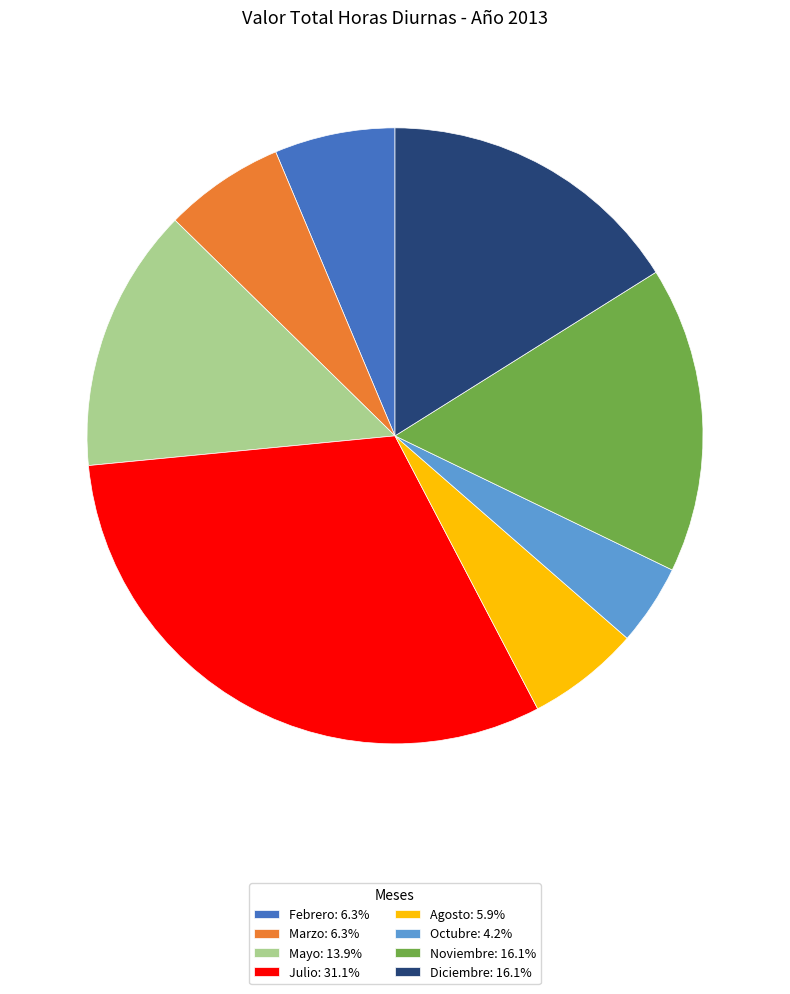

Do Mayo: 13.9% and Noviembre: 16.1% together represent more than half of the pie?

No